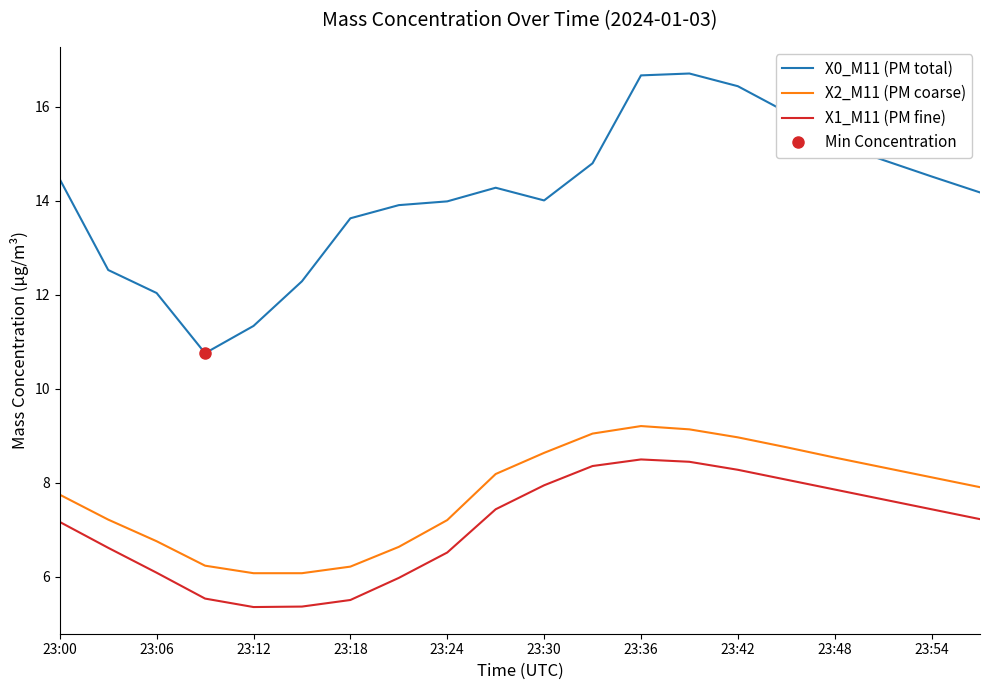

Reading right to left, extract all data points from this chart.

X0_M11 (PM total): 14.2	14.5	14.9	15.2	15.9	16.4	16.7	16.7	14.8	14.0	14.3	14.0	13.9	13.6	12.3	11.3	10.8	12.0	12.5	14.5
X2_M11 (PM coarse): 7.9	8.1	8.3	8.5	8.8	9.0	9.1	9.2	9.1	8.6	8.2	7.2	6.6	6.2	6.1	6.1	6.2	6.8	7.2	7.8
X1_M11 (PM fine): 7.2	7.4	7.7	7.9	8.1	8.3	8.4	8.5	8.4	8.0	7.4	6.5	6.0	5.5	5.4	5.4	5.5	6.1	6.6	7.2